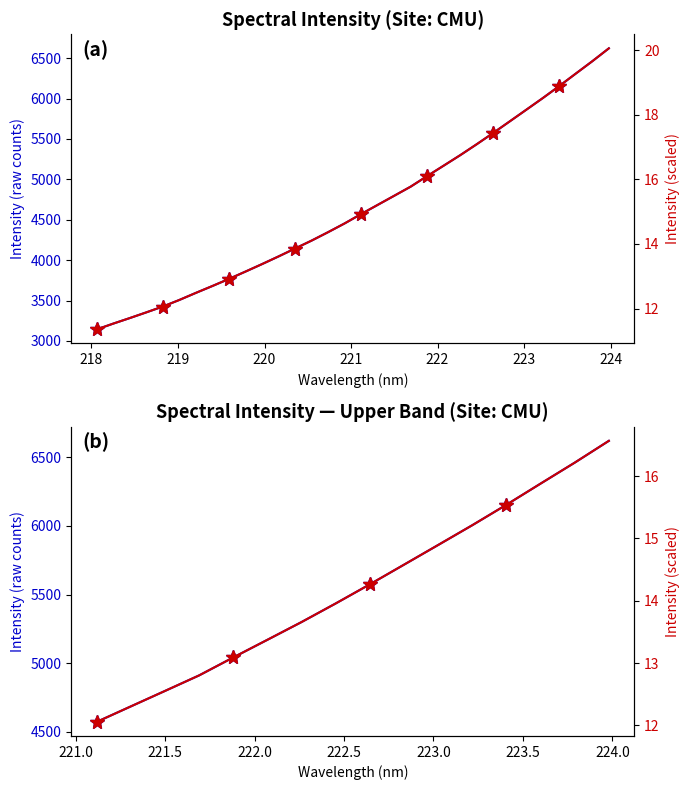

What is the sum of the values at 223.2172 and 221.4993?

10802.4